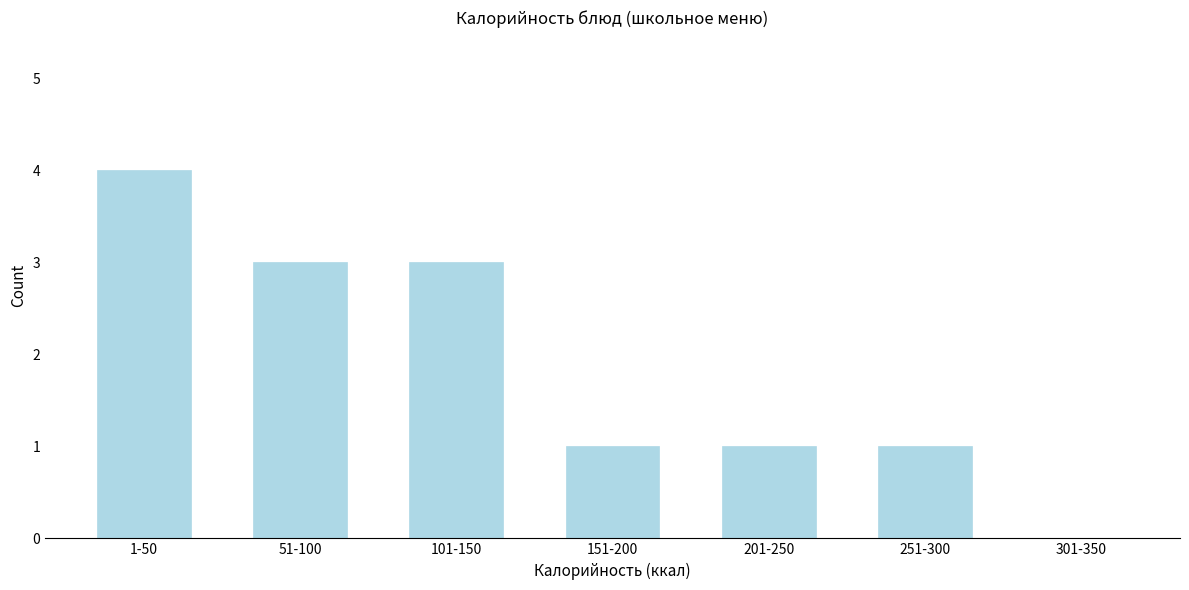

Reading left to right, extract all data points from this chart.

1-50=4	51-100=3	101-150=3	151-200=1	201-250=1	251-300=1	301-350=0